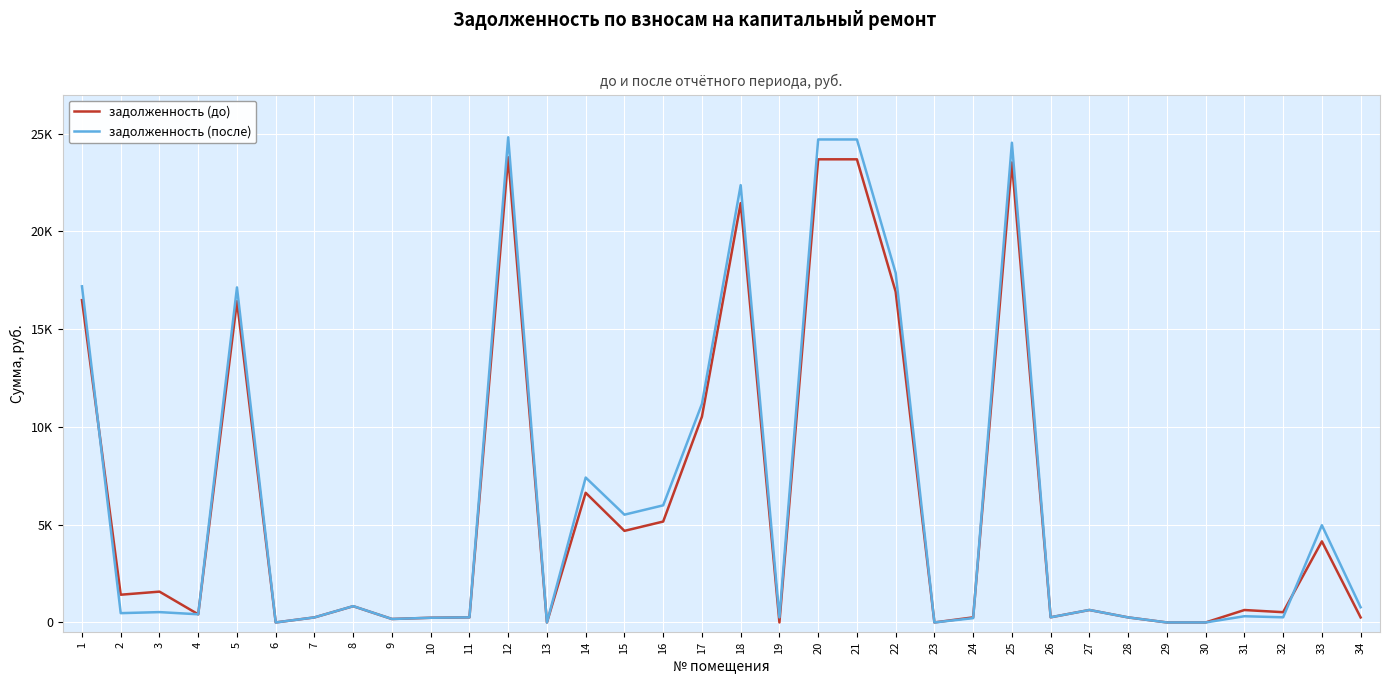

Reading right to left, what are all the values shown in this chart?

задолженность (до): 256.9	4146.6	524.4	635.3	0.0	0.0	258.0	637.2	263.2	23527.5	260.2	0.0	16915.6	23687.1	23687.1	0.0	21446.5	10524.6	5160.7	4683.6	6631.4	0.0	23793.8	260.3	239.8	176.7	830.9	258.1	0.0	16431.6	416.1	1576.0	1418.0	16485.4
задолженность (после): 776.6	4972.5	262.7	317.9	0.0	0.0	258.0	638.2	263.2	24535.8	220.0	0.0	17876.4	24702.2	24702.2	260.3	22365.5	11176.8	5989.2	5512.1	7411.1	0.0	24813.5	260.3	239.8	176.7	834.4	258.1	0.0	17135.8	417.1	528.5	475.6	17191.9